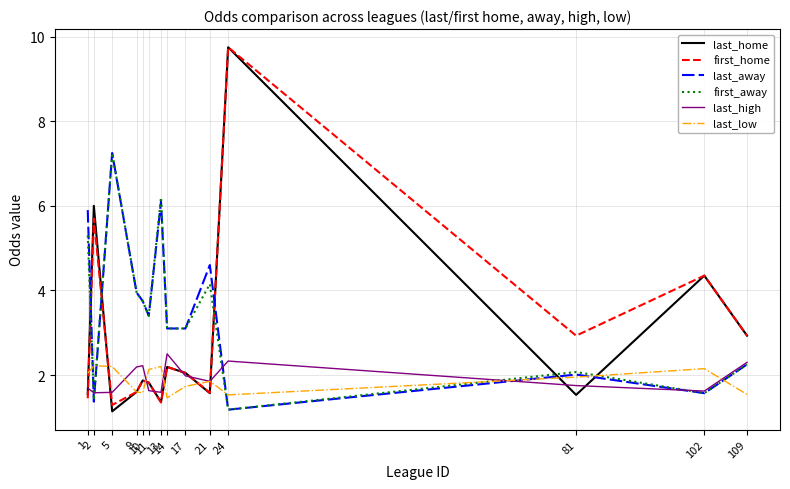

In first_away, how many points are higher than both neighbors (excluding endpoints)?

4